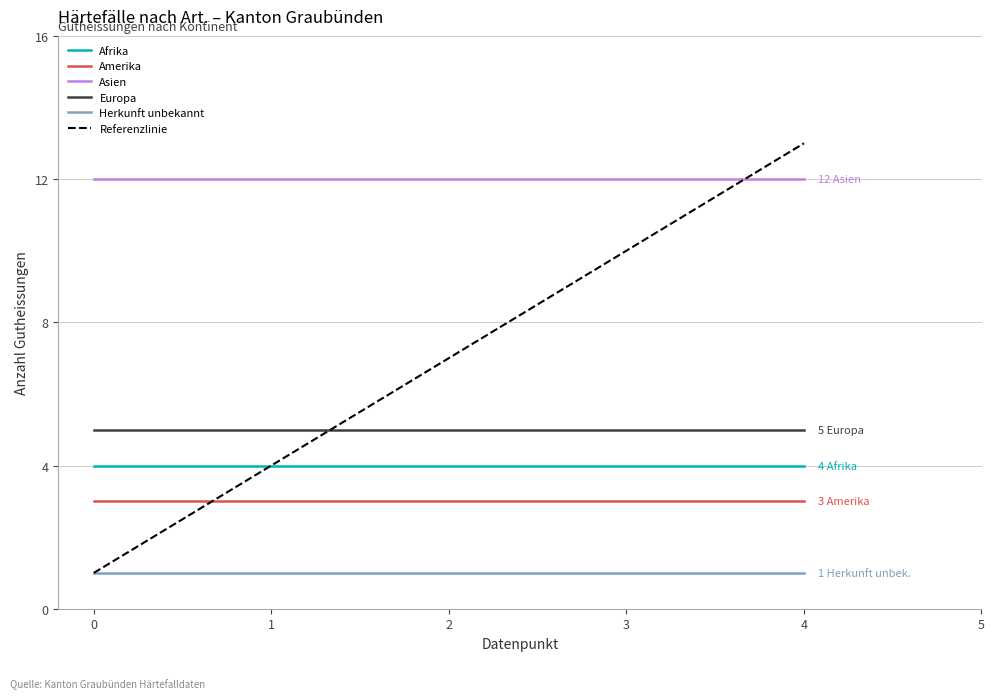

What are all the series names shown in the legend?

Afrika, Amerika, Asien, Europa, Herkunft unbekannt